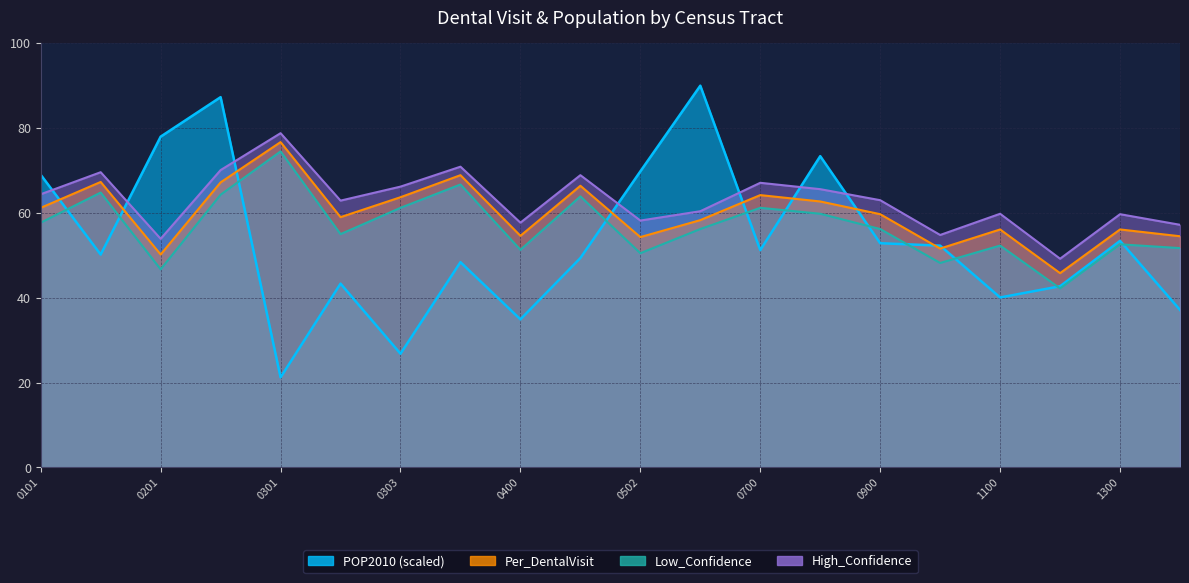

True or false: Low_Confidence and Per_DentalVisit intersect in this chart.

False